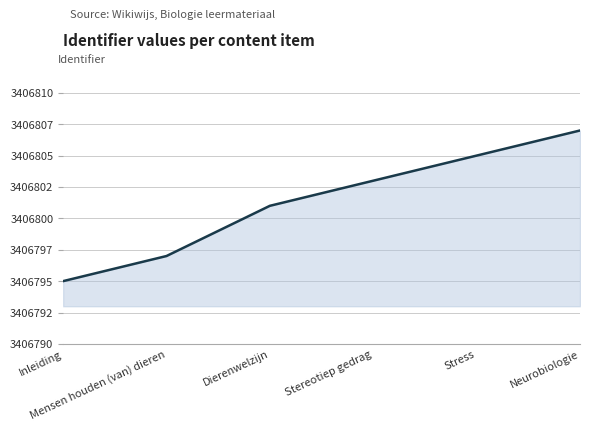

Approximately how many times larger is the value at Neurobiologie compared to Stereotiep gedrag?

1.0